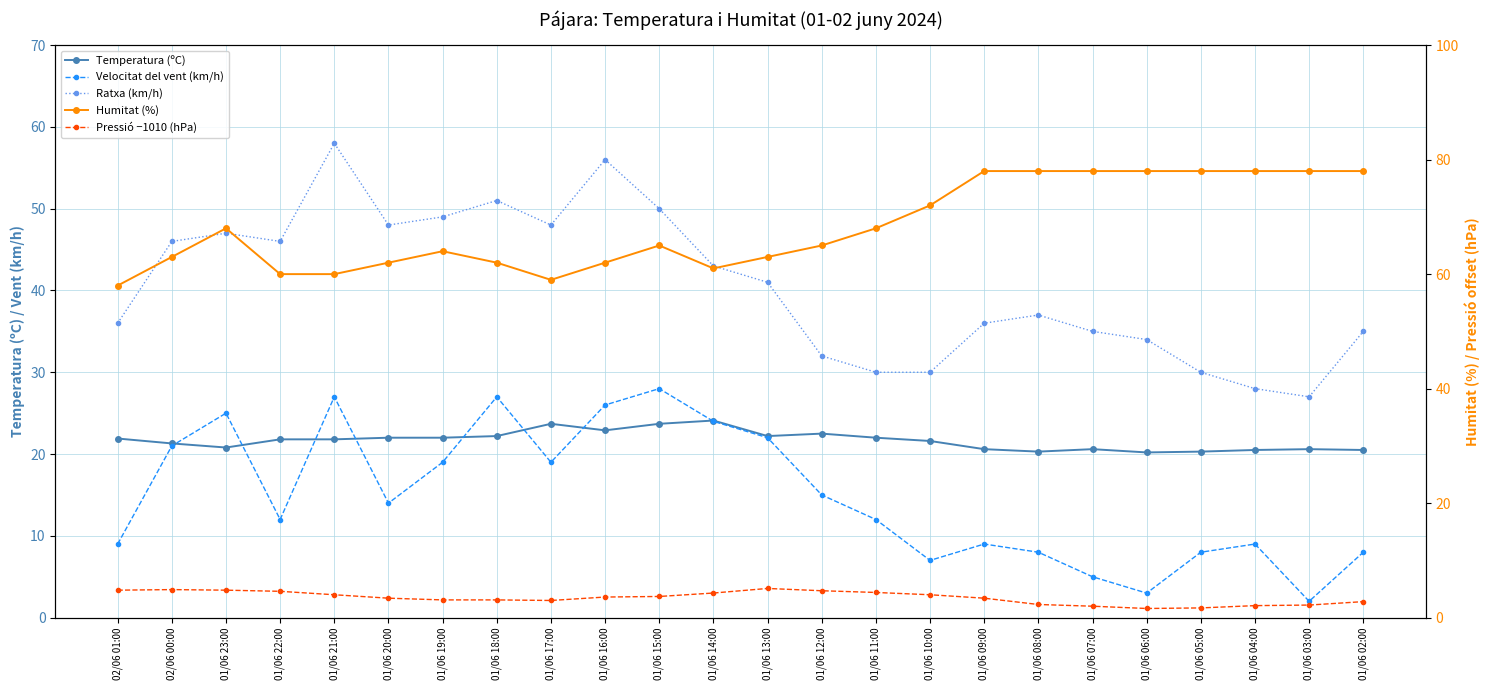

Is the value of Velocitat del vent (km/h) at 01/06 08:00 greater than the value of Ratxa (km/h) at 02/06 00:00?

No